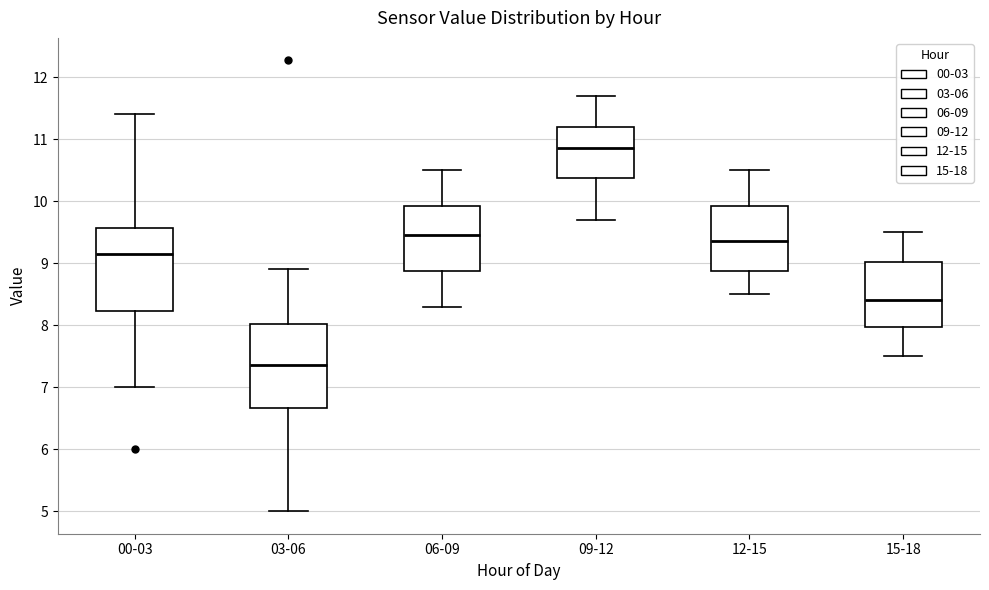

Reading left to right, transcribe this box plot: for each box, give where its median line is, the range the box spans, and where its two whiskers end, as read against the y-axis. The values are not printed on the chart, so give them approximately, as read against the axis.

00-03: median 9.2, box 8.2 to 9.6, whiskers 7.0 to 11.4
03-06: median 7.4, box 6.7 to 8.0, whiskers 5.0 to 8.9
06-09: median 9.5, box 8.9 to 9.9, whiskers 8.3 to 10.5
09-12: median 10.9, box 10.4 to 11.2, whiskers 9.7 to 11.7
12-15: median 9.4, box 8.9 to 9.9, whiskers 8.5 to 10.5
15-18: median 8.4, box 8.0 to 9.0, whiskers 7.5 to 9.5